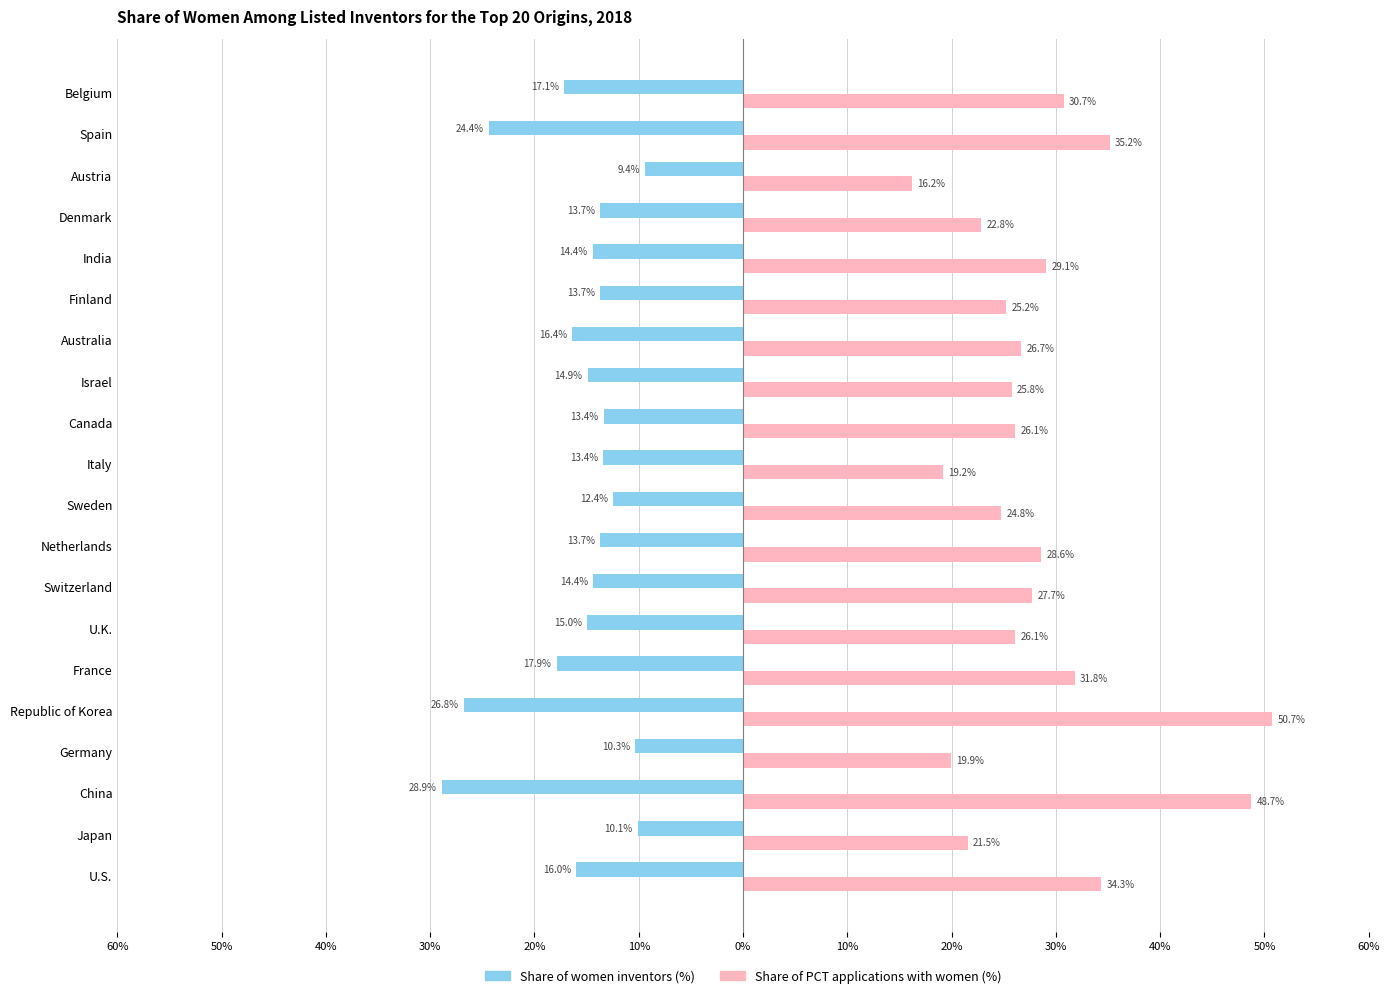

What is the maximum value shown in the chart?

50.7